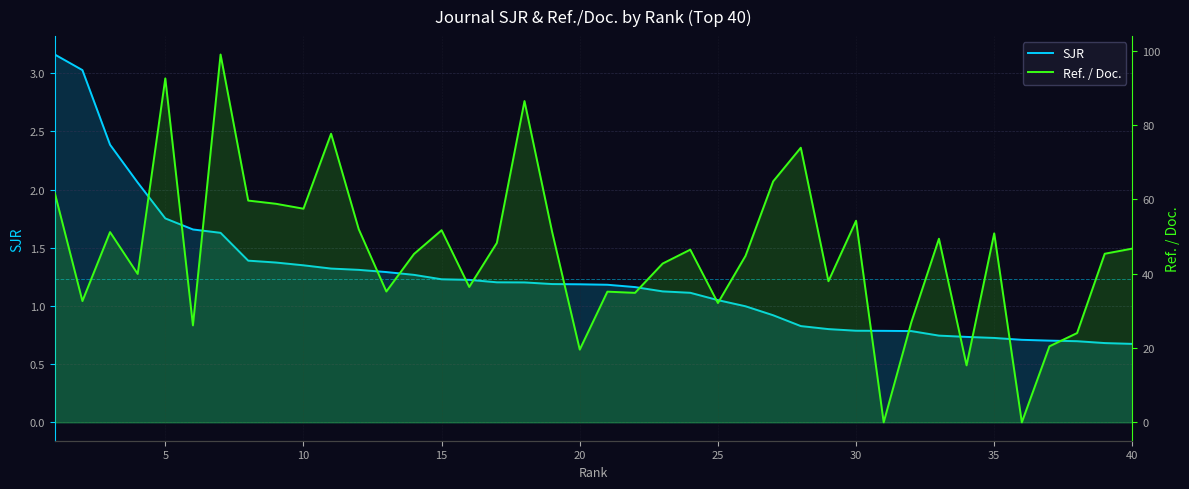

Reading left to right, extract all data points from this chart.

SJR: 3.2	3.0	2.4	2.1	1.8	1.7	1.6	1.4	1.4	1.3	1.3	1.3	1.3	1.3	1.2	1.2	1.2	1.2	1.2	1.2	1.2	1.2	1.1	1.1	1.1	1.0	0.9	0.8	0.8	0.8	0.8	0.8	0.7	0.7	0.7	0.7	0.7	0.7	0.7	0.7
Ref. / Doc.: 61.7	32.6	51.2	39.9	92.5	26.1	99.0	59.7	58.8	57.5	77.7	52.0	35.2	45.3	51.7	36.4	48.3	86.4	51.2	19.6	35.2	34.8	42.7	46.5	32.1	44.8	64.8	73.9	38.0	54.2	0.0	26.9	49.4	15.3	50.9	0.0	20.5	24.0	45.4	46.8